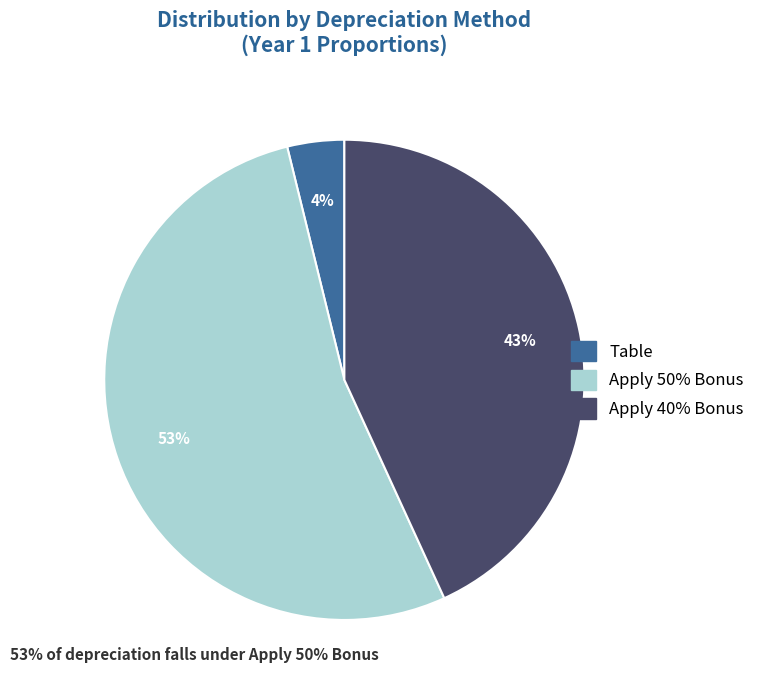

Which slice is the largest?

Apply 50% Bonus